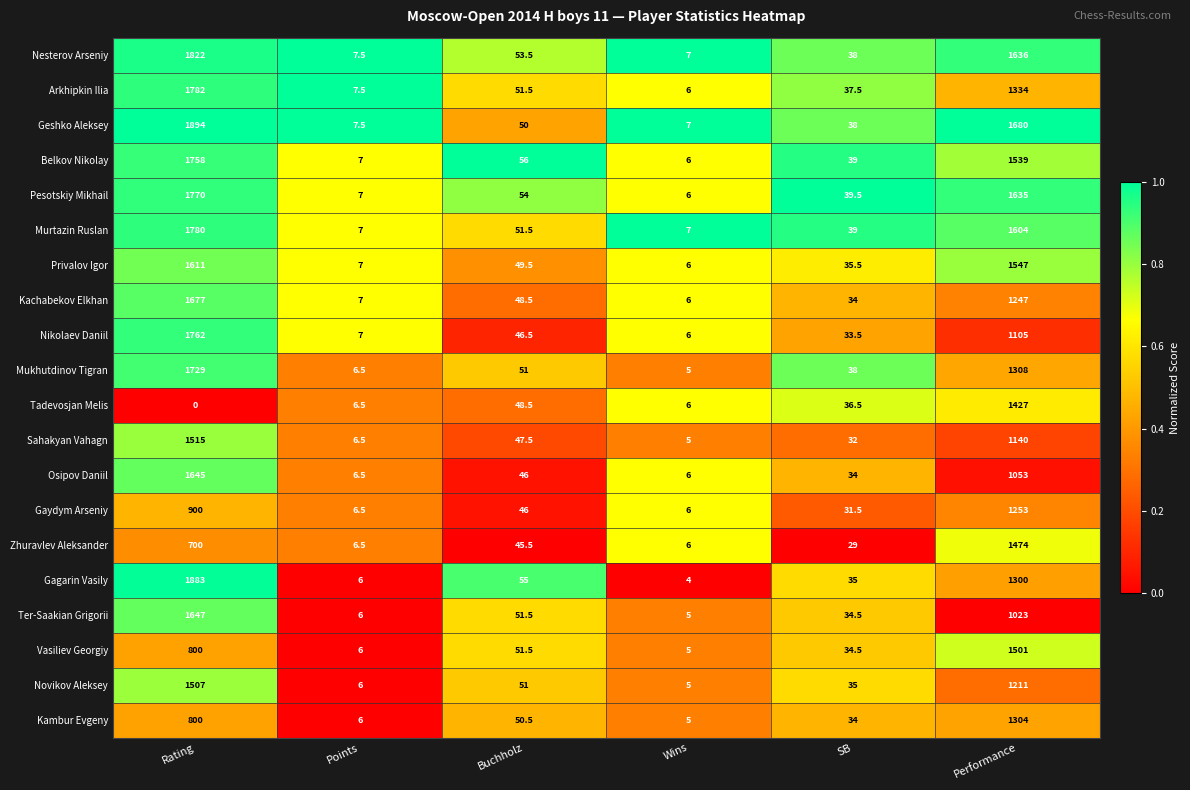

What is the spread (max minus min) of values at Buchholz?

10.5